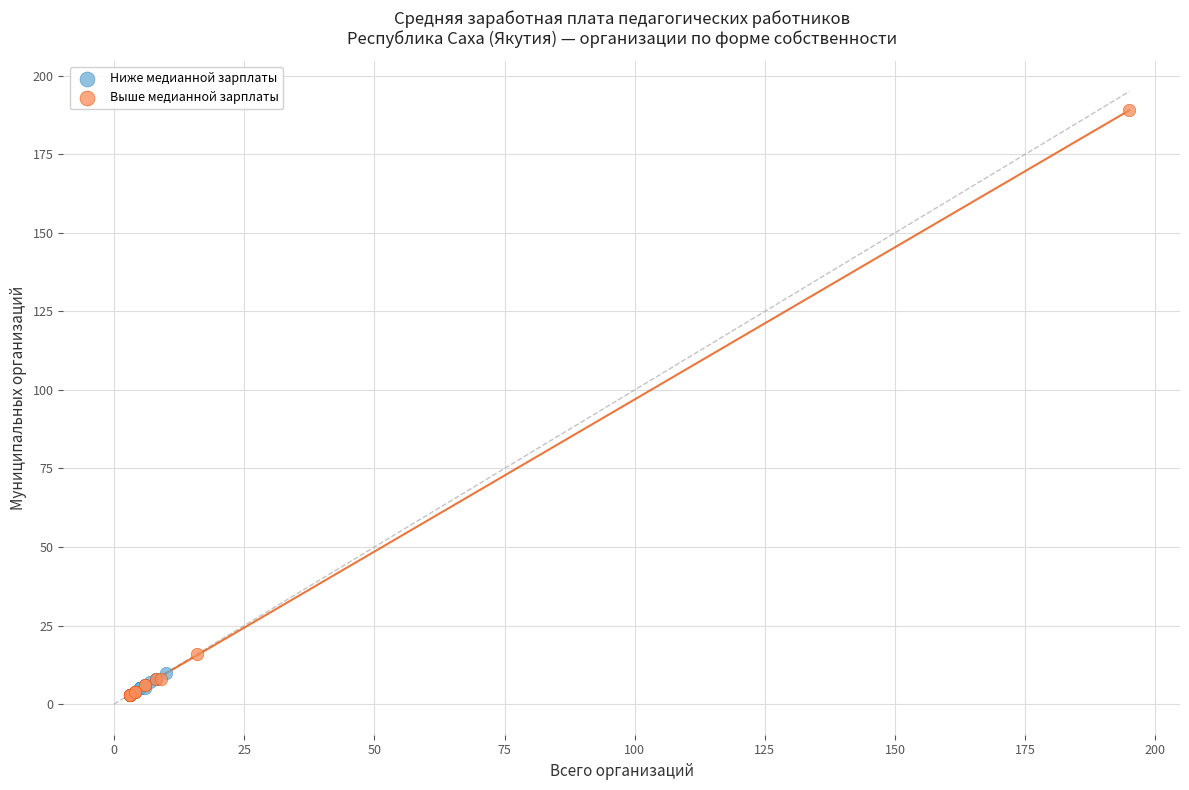

Which series reaches the maximum Y coordinate?

Выше медианной зарплаты